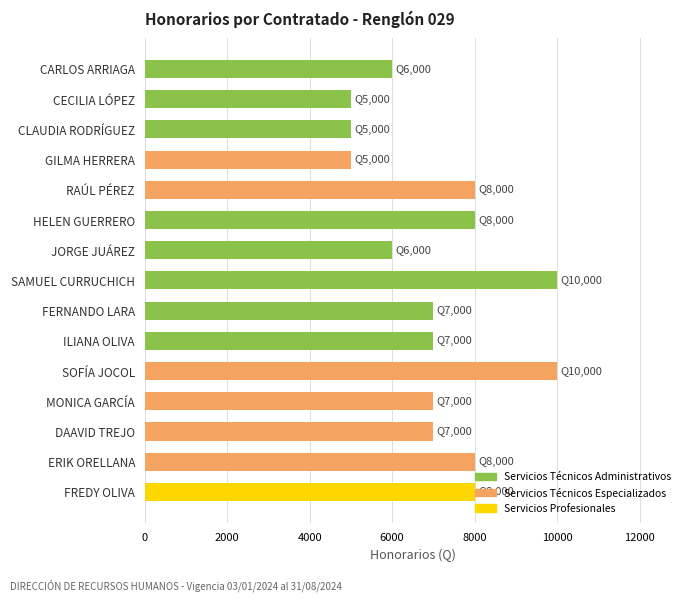

What is the smallest value displayed?

5000